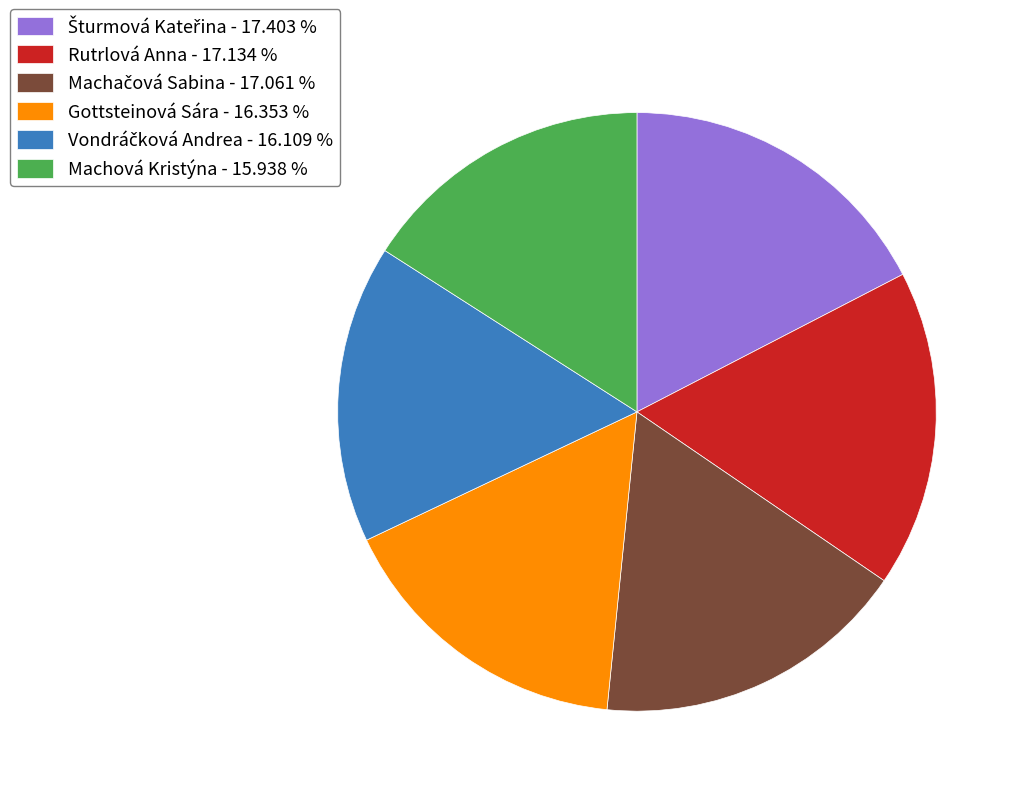

Which has a higher value, Gottsteinová Sára - 16.353 % or Rutrlová Anna - 17.134 %?

Rutrlová Anna - 17.134 %